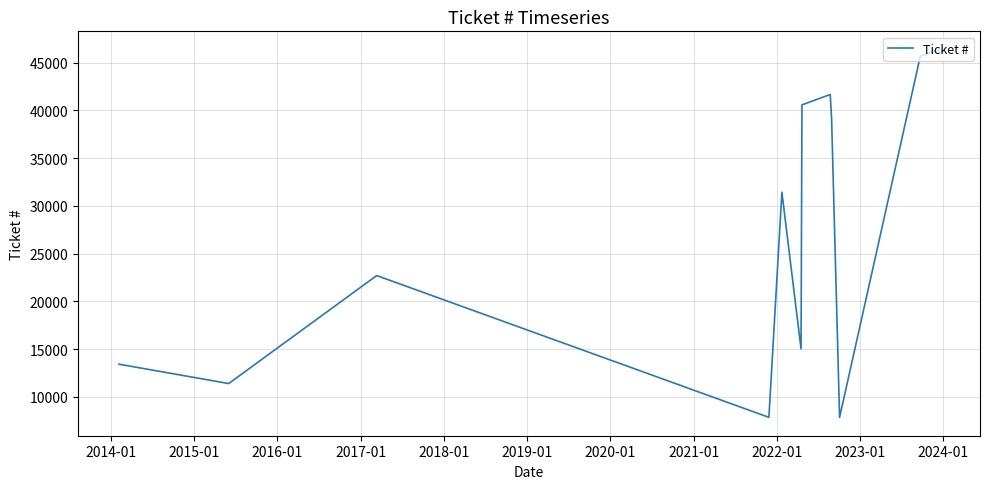

True or false: the data has more than 2 interior local peaks.

True